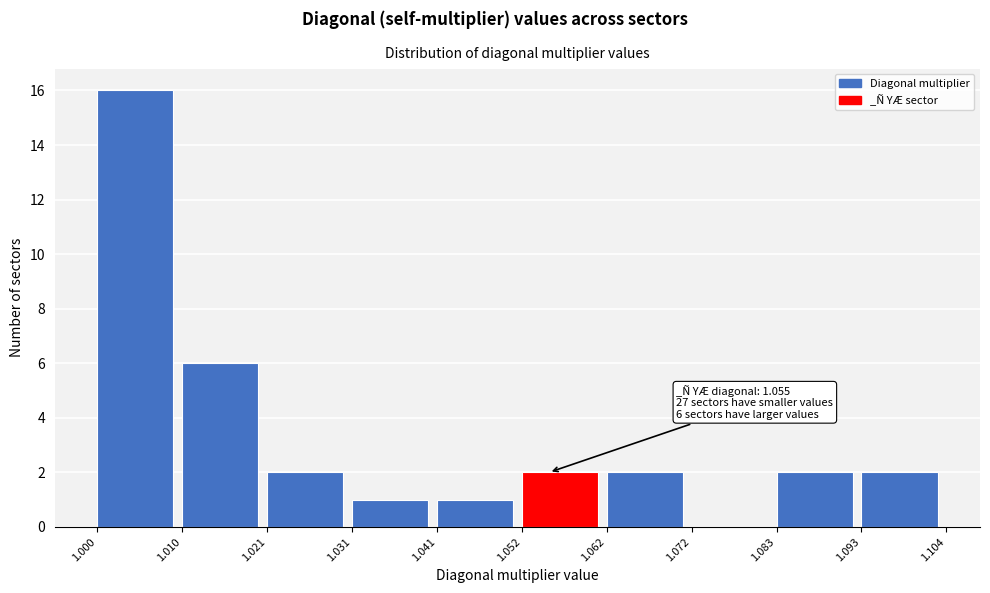

Over which range of the x-axis is the bar tallest?

1.000 to 1.010